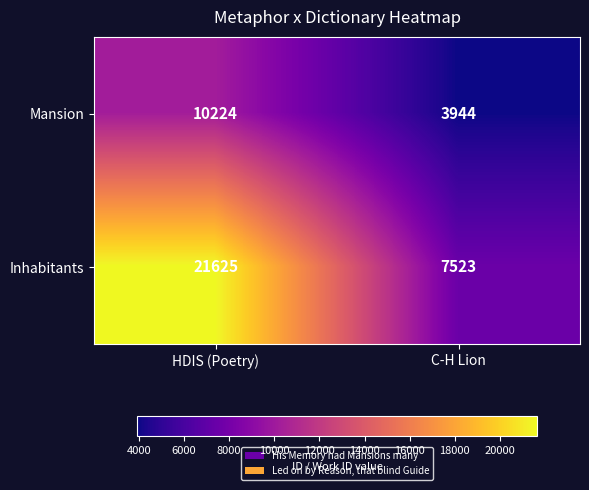

Rank the series by their maximum value, from lowest to highest.

Mansion, Inhabitants